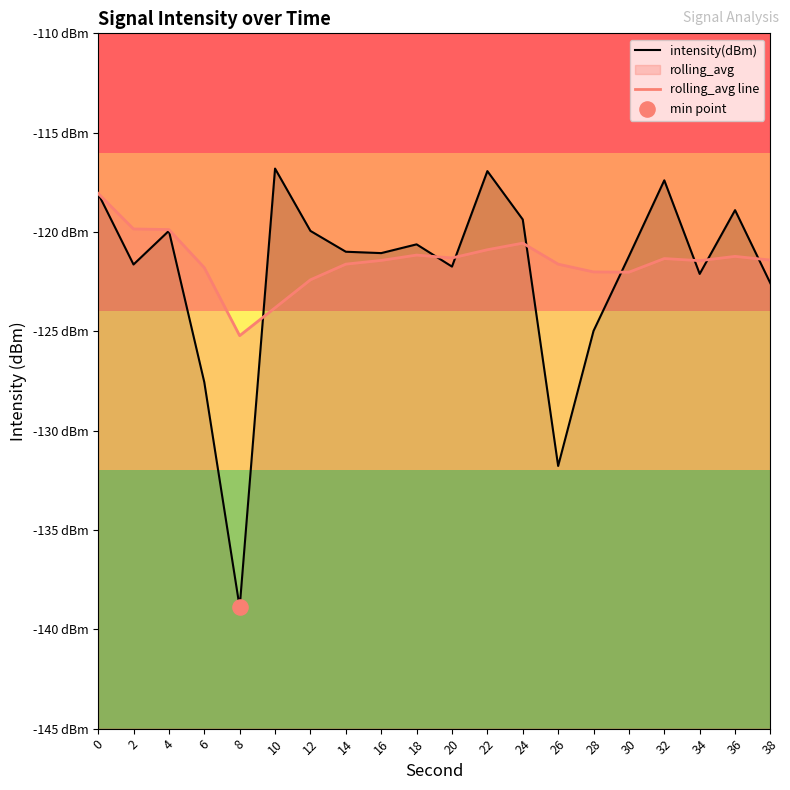

Is the value of rolling_avg line at 14 greater than the value of intensity(dBm) at 24?

No